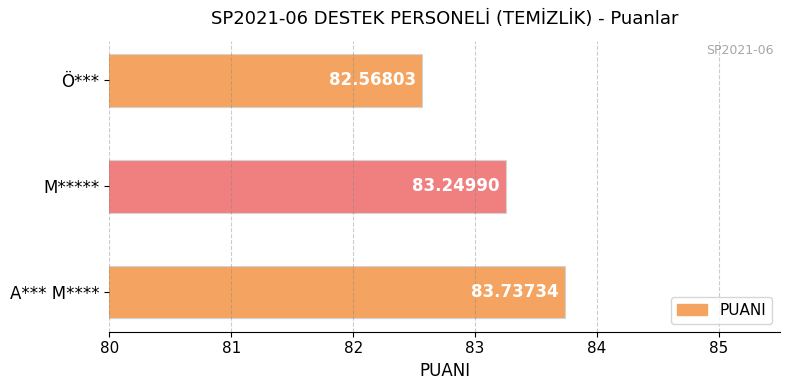

Rank the categories by value from highest to lowest.

A*** M****, M*****, Ö***